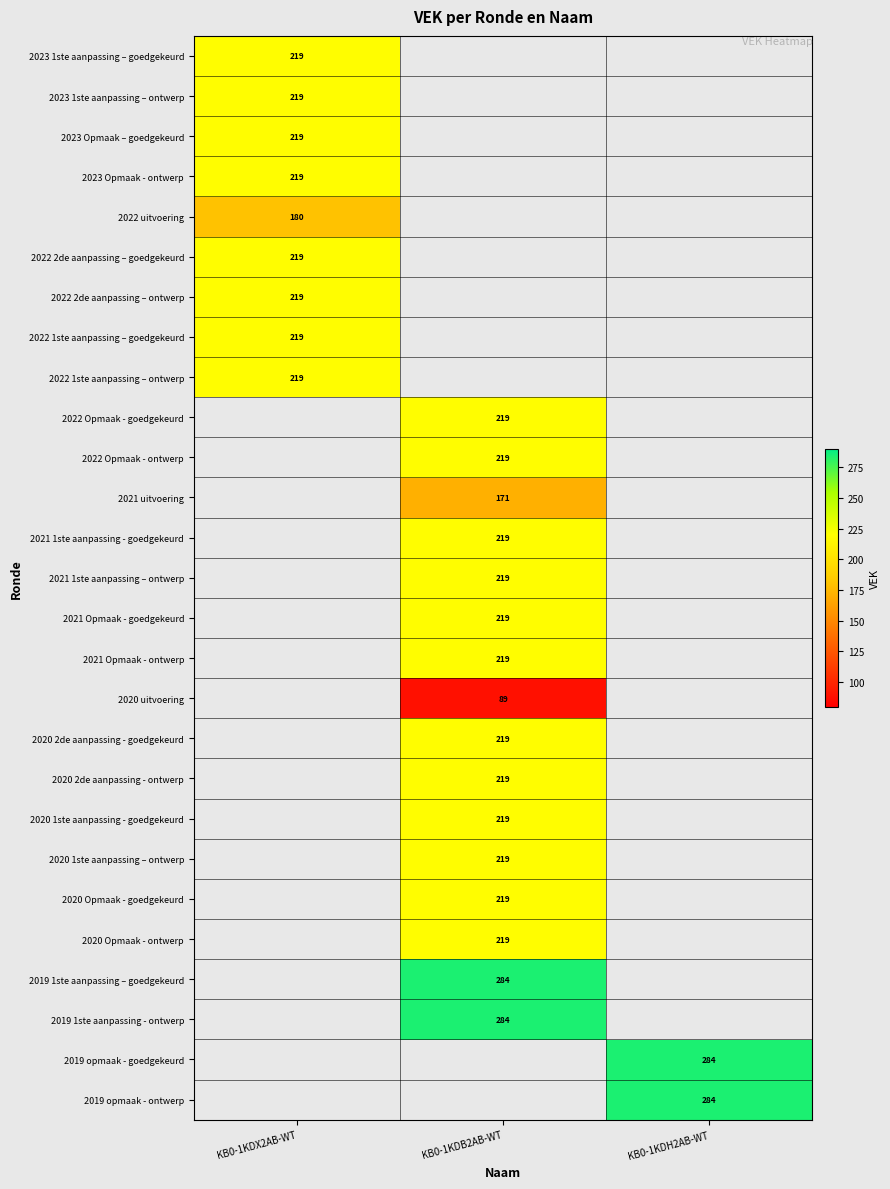

The value of 2023 1ste aanpassing – goedgekeurd at KB0-1KDX2AB-WT is 219. True or false?

True